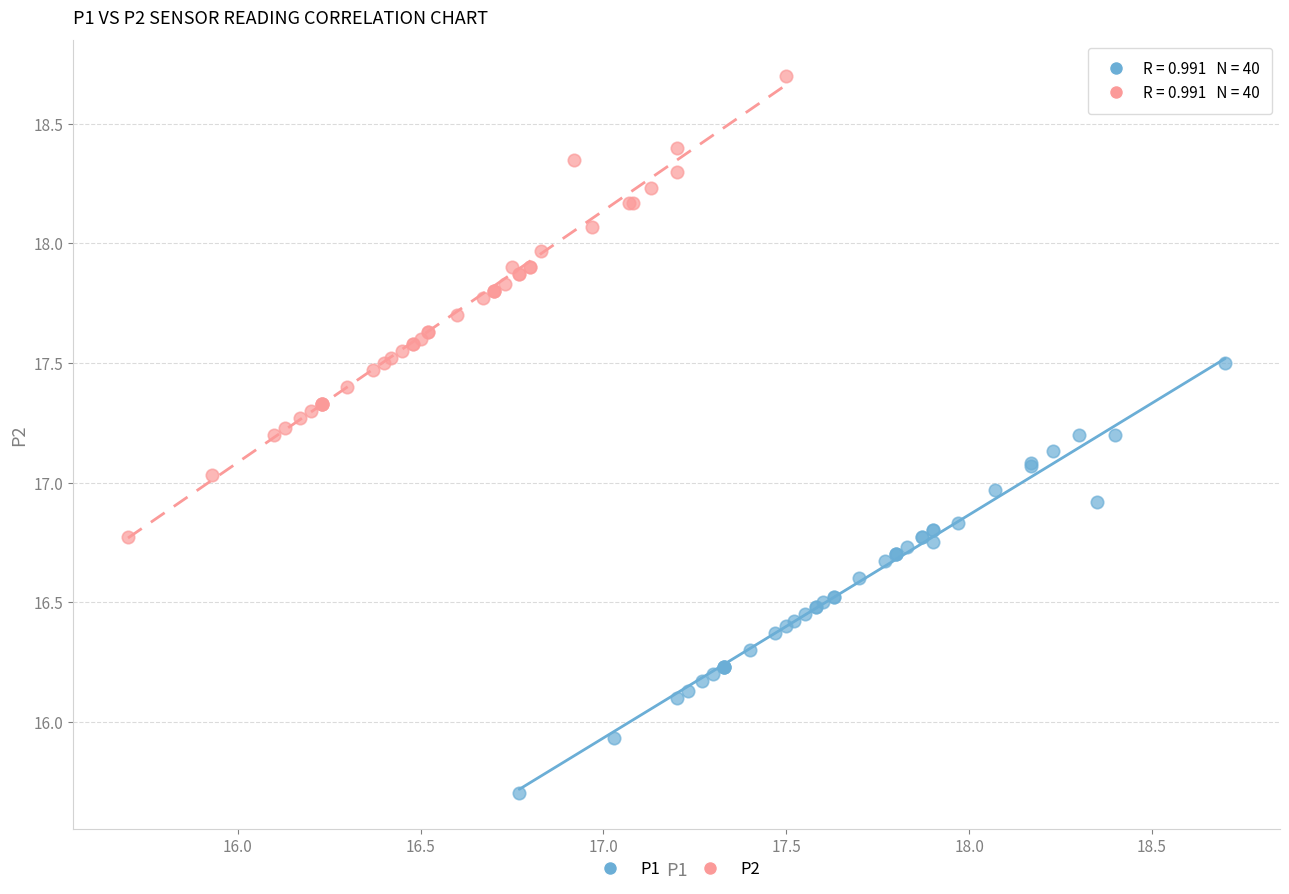

Which series contains the lowest Y value?

P1